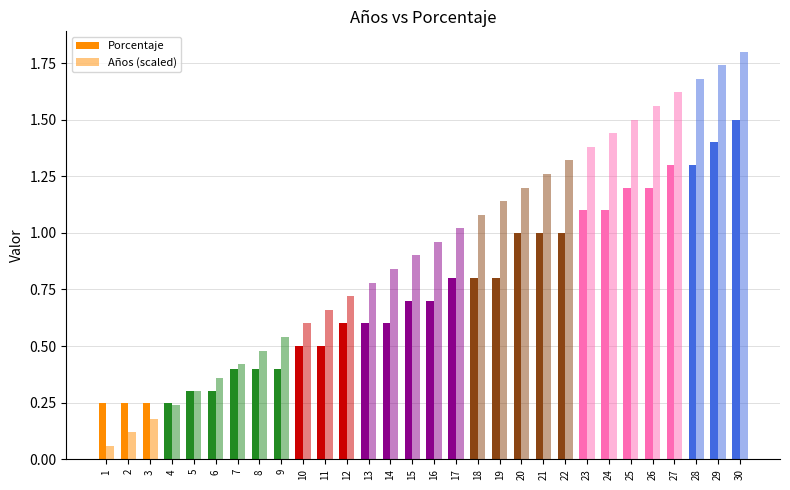

Which category has the lowest value across all series?

1